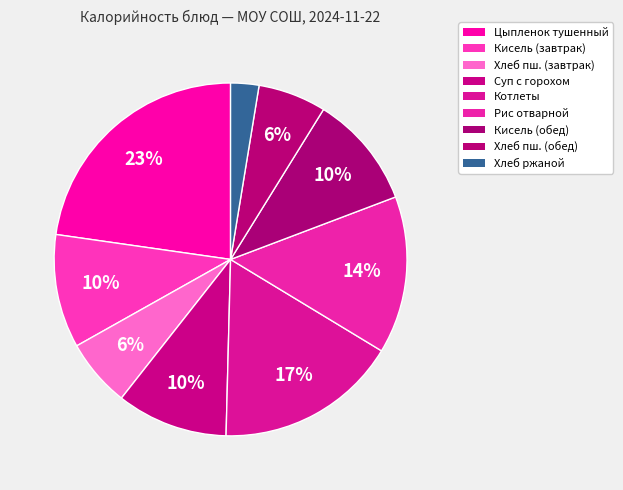

How many slices are in this pie chart?

9